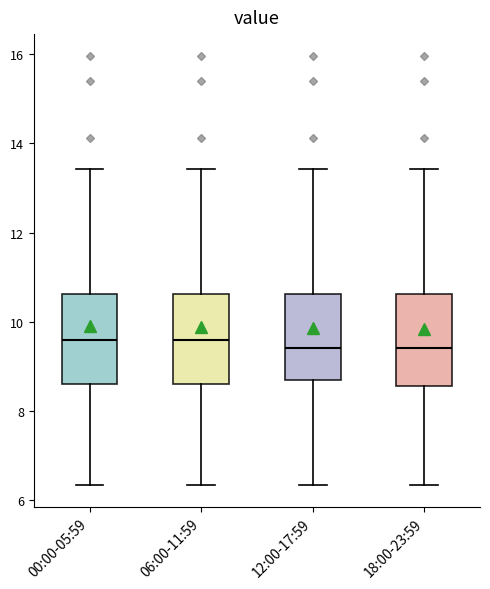

Reading left to right, read every box against the y-axis: the position of its median line, the range the box covers, and the ends of its whiskers. The values are not printed on the chart, so give them approximately, as read against the axis.

00:00-05:59: median 9.6, box 8.6 to 10.6, whiskers 6.4 to 13.4
06:00-11:59: median 9.6, box 8.6 to 10.6, whiskers 6.4 to 13.4
12:00-17:59: median 9.4, box 8.6 to 10.6, whiskers 6.4 to 13.4
18:00-23:59: median 9.4, box 8.6 to 10.6, whiskers 6.4 to 13.4